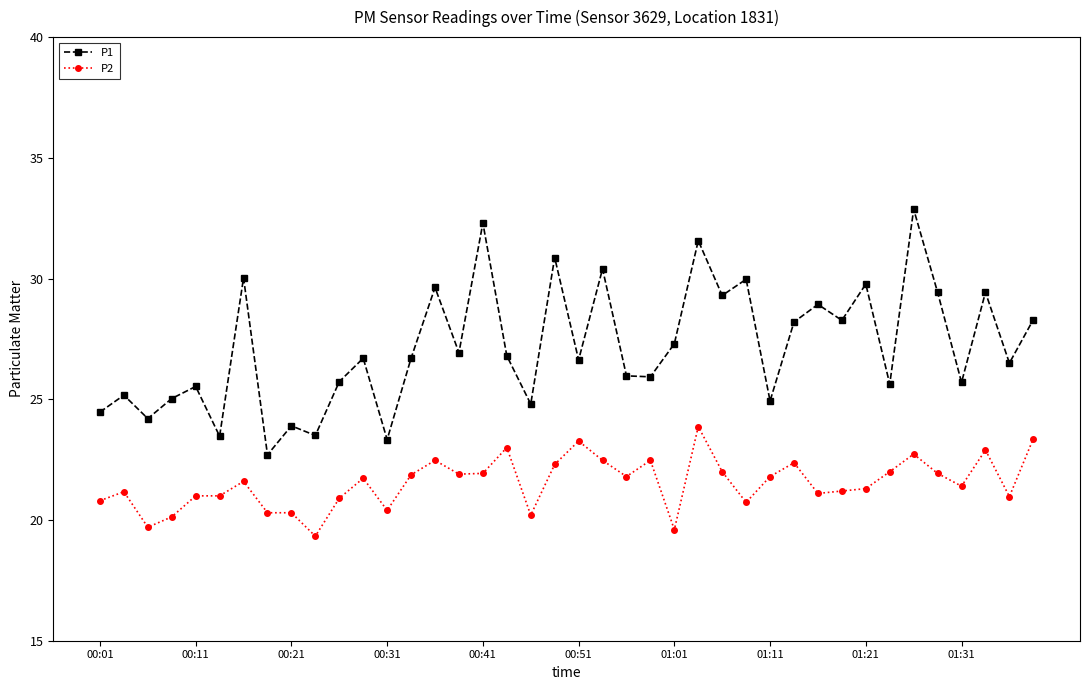

Rank the series by their maximum value, from highest to lowest.

P1, P2